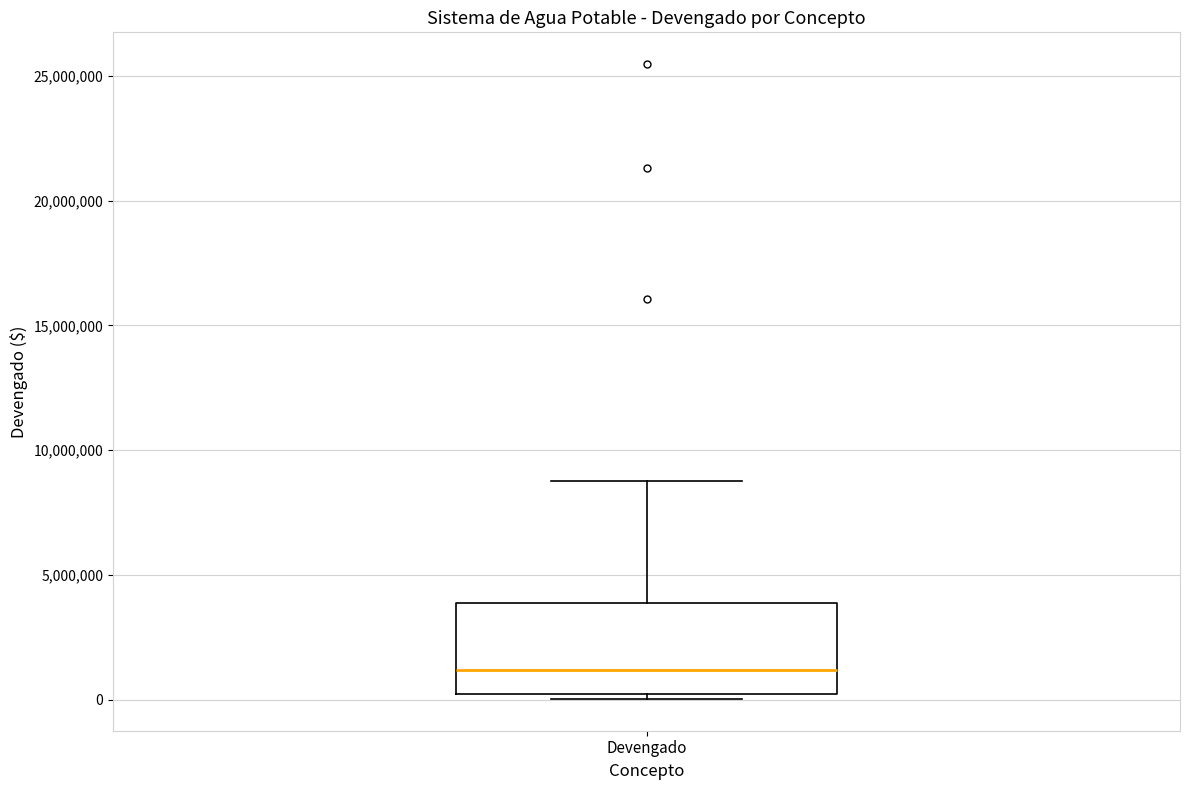

Read this box plot against the y-axis: the position of the median line, the range covered by the box, and the ends of both whiskers. The values are not printed on the chart, so give them approximately, as read against the axis.

median 1000000, box 0 to 4000000, whiskers 0 (just below the box's lower edge) to 8500000